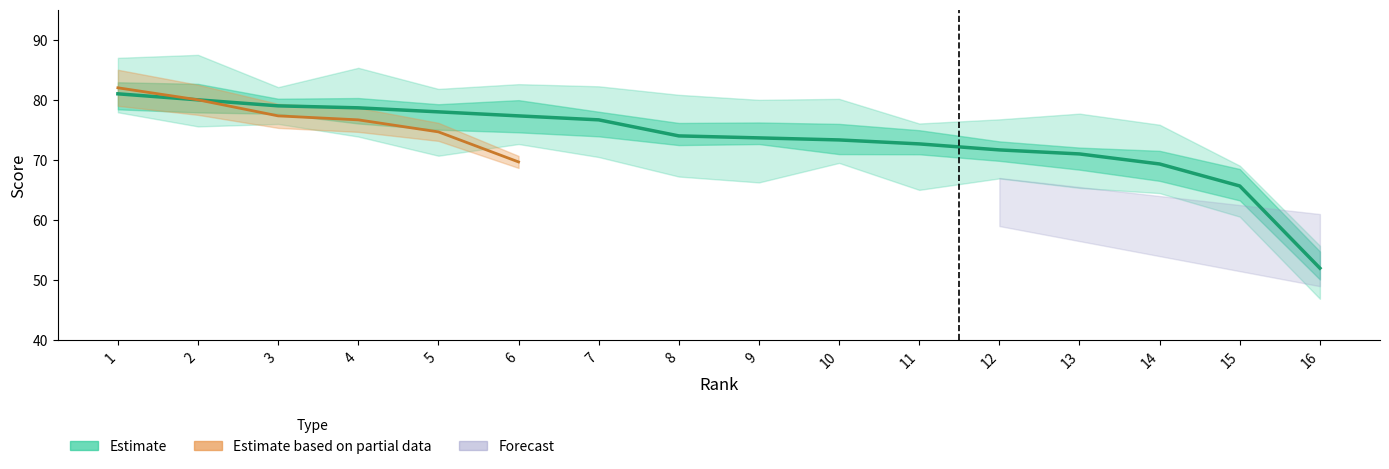

Is it true that Forecast equals 42.1 at 3?

False